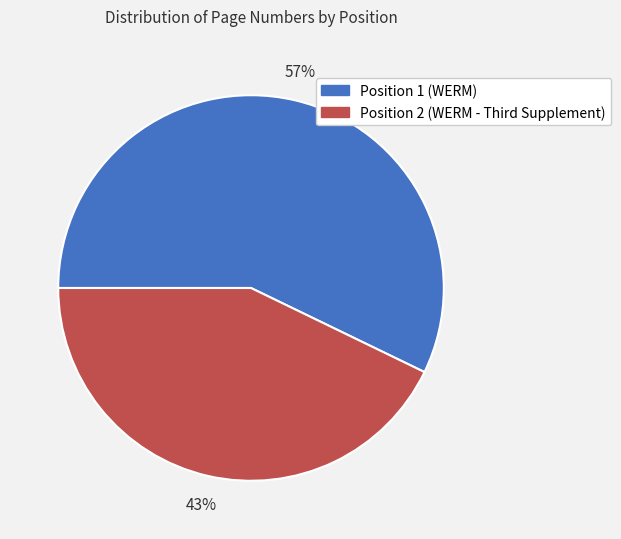

How many slices are in this pie chart?

2